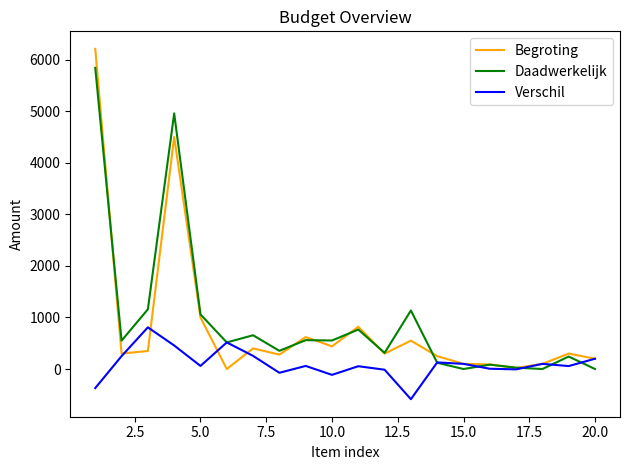

Which series has the widest spread of values?

Begroting